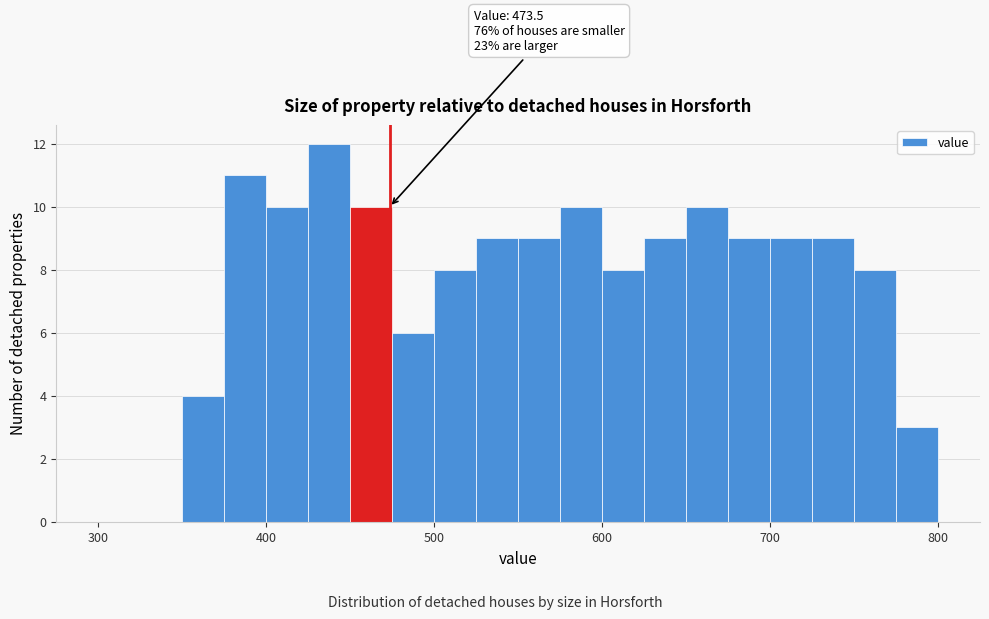

Around what value on the x-axis is the tallest bar? Give the approximate position of its centre, as read against the axis.

440